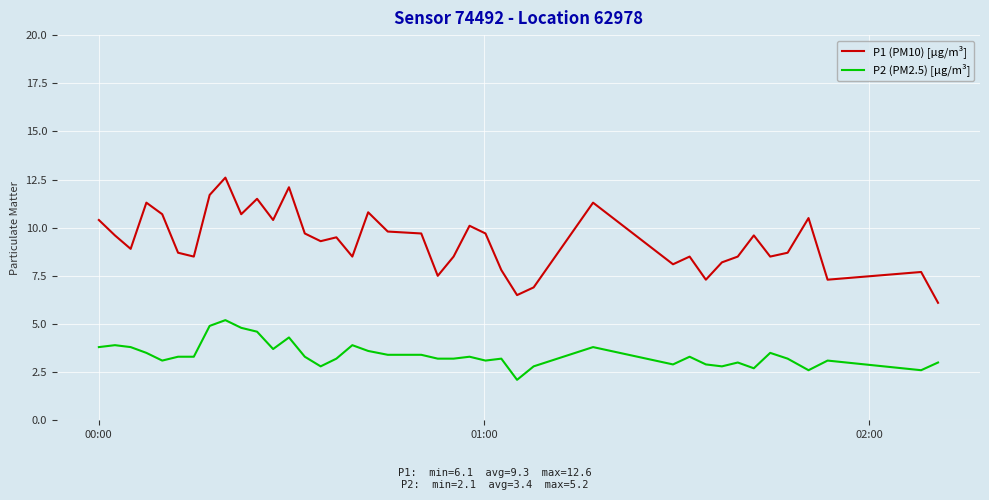

How many series are shown in this chart?

2